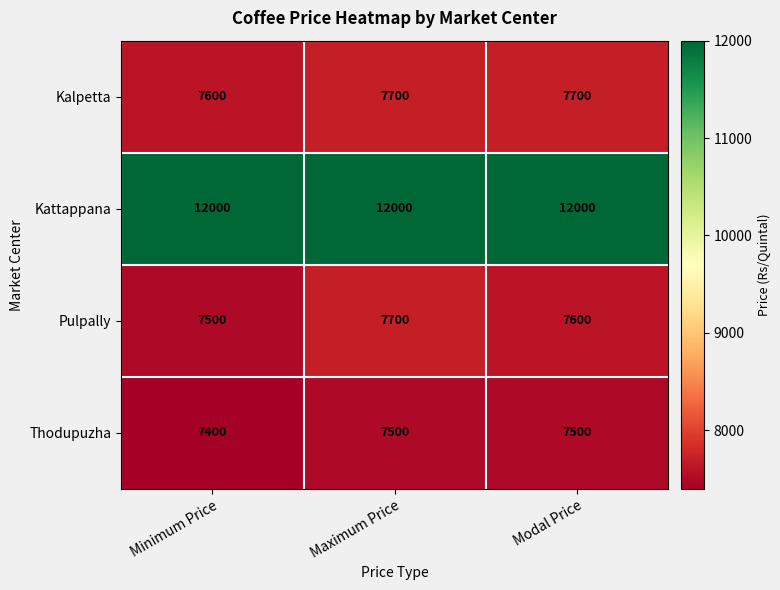

What is the maximum value for Pulpally?

7700